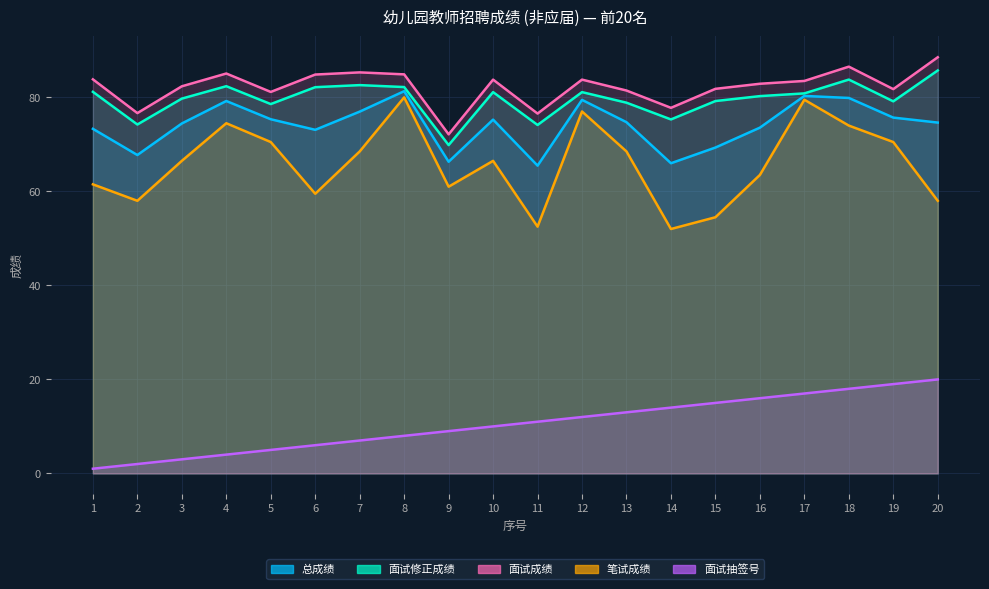

Read the 面试抽签号 value at 4.

4.0